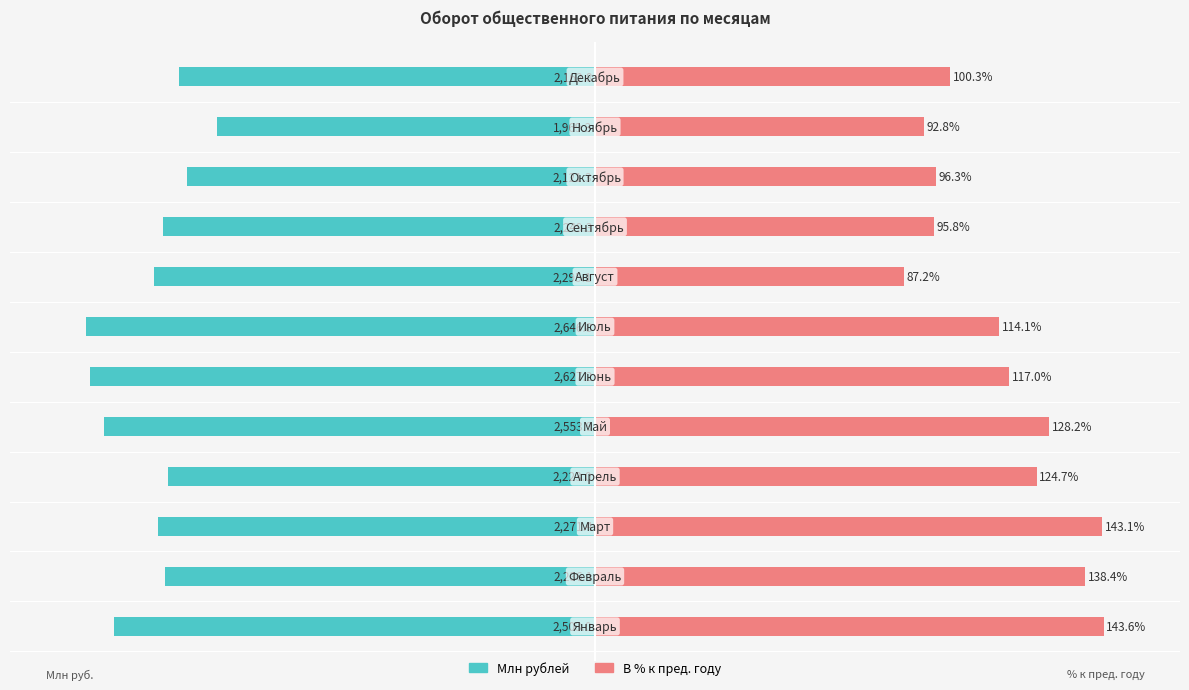

Which series has the widest spread of values?

В % к пред. году